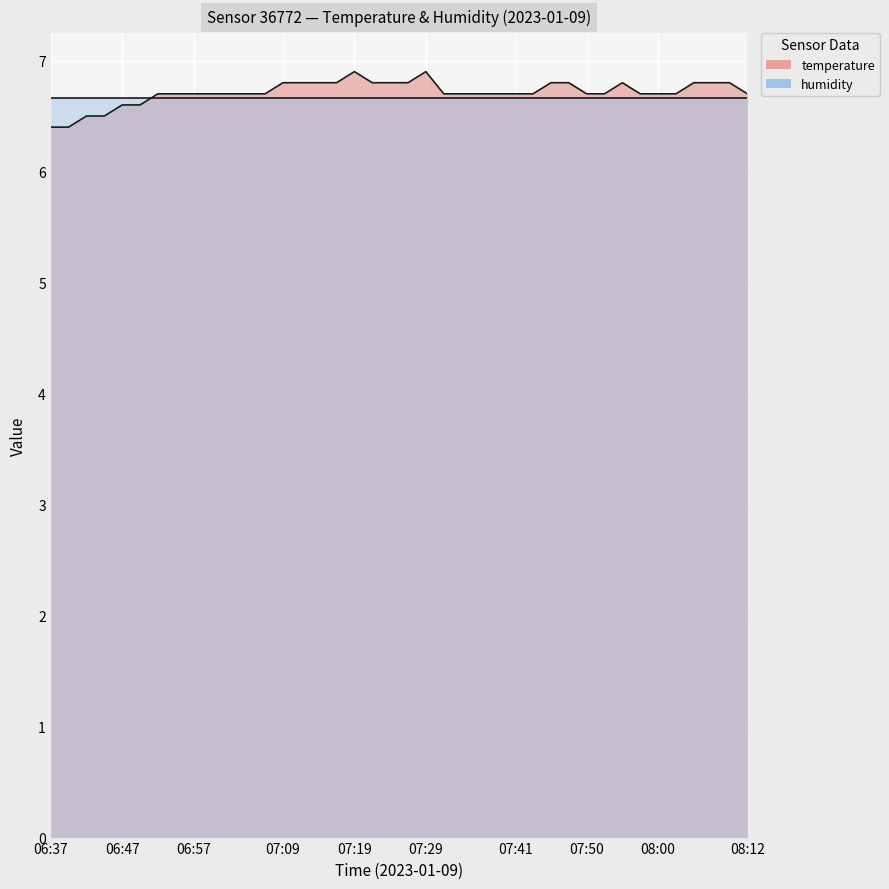

Does the chart display data point markers on the line(s)?

No